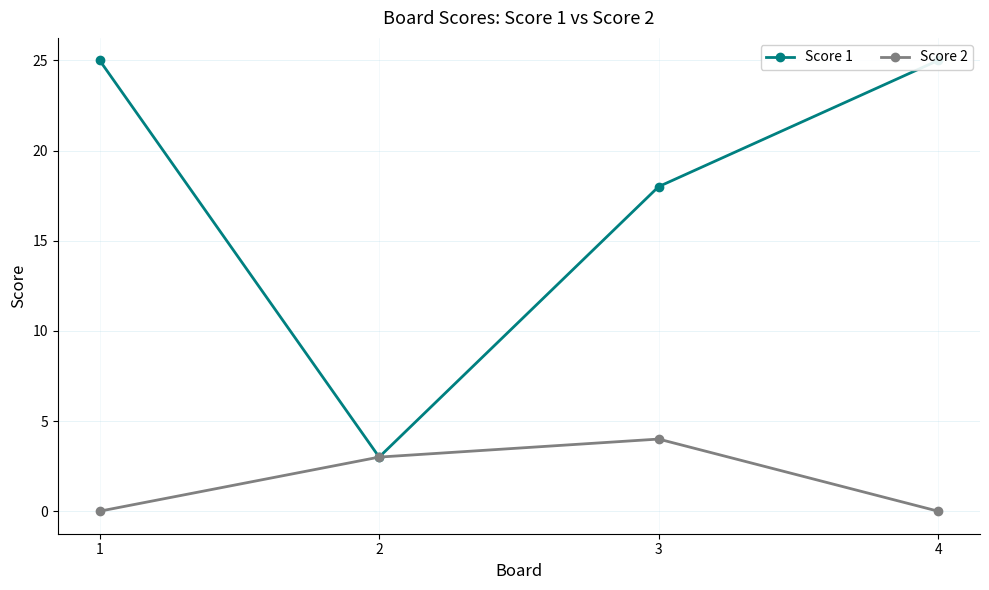

At which label does Score 2 first exceed 3?

3